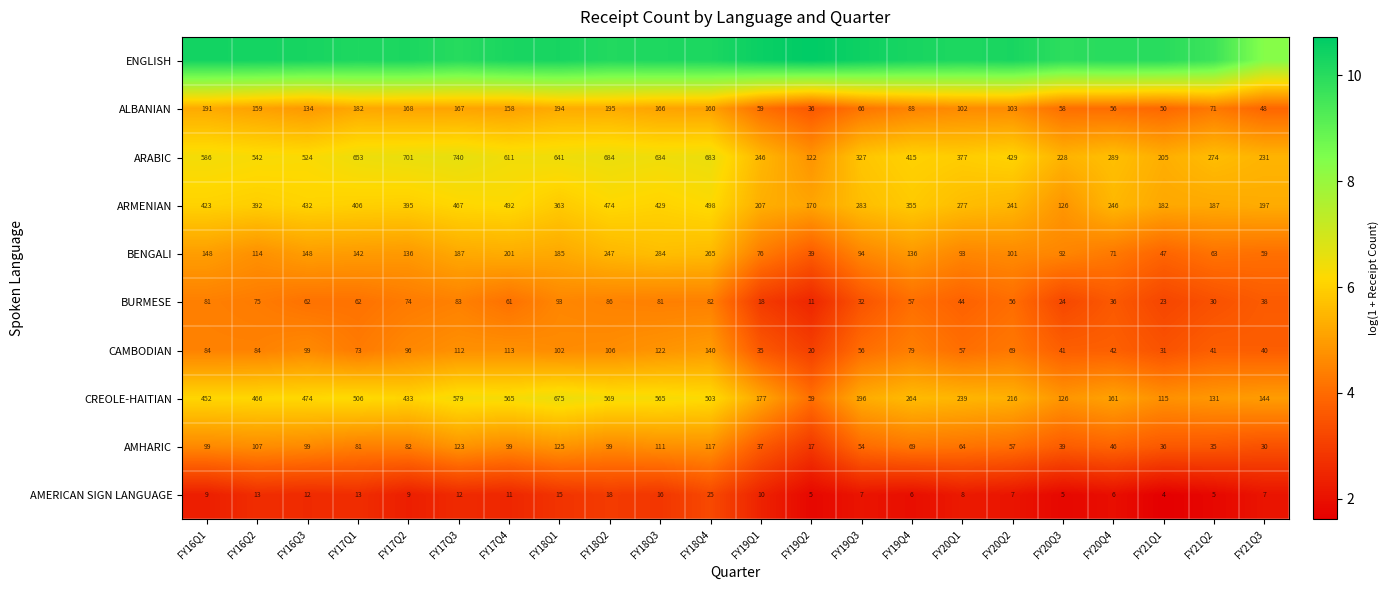

Is the value of BENGALI at FY16Q3 greater than the value of CREOLE-HAITIAN at FY20Q2?

No